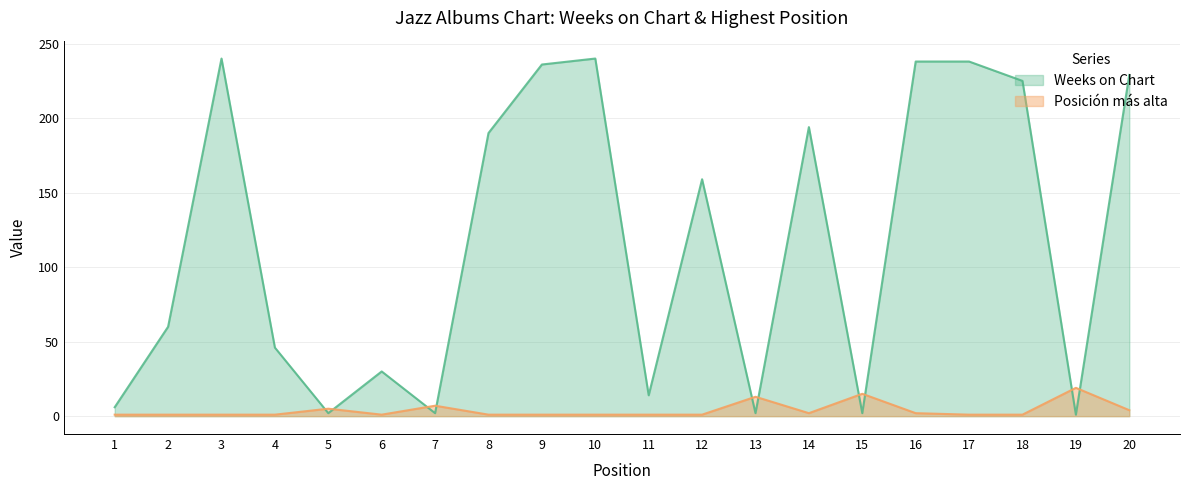

Reading left to right, transcribe all the data shown in this chart.

Weeks on Chart: 6	60	240	46	2	30	2	190	236	240	14	159	2	194	2	238	238	225	1	229
Posición más alta: 1	1	1	1	5	1	7	1	1	1	1	1	13	2	15	2	1	1	19	4